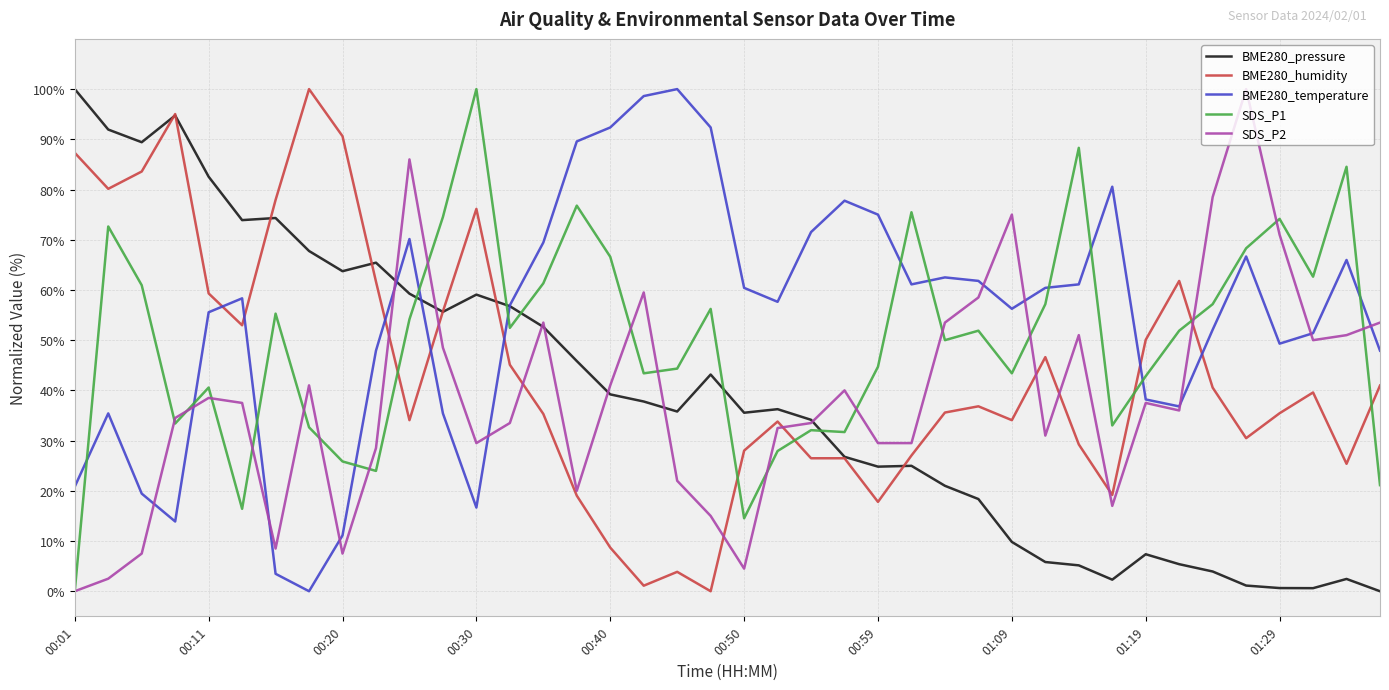

After their last crossing, which series has the higher values: BME280_temperature or BME280_humidity?

BME280_temperature